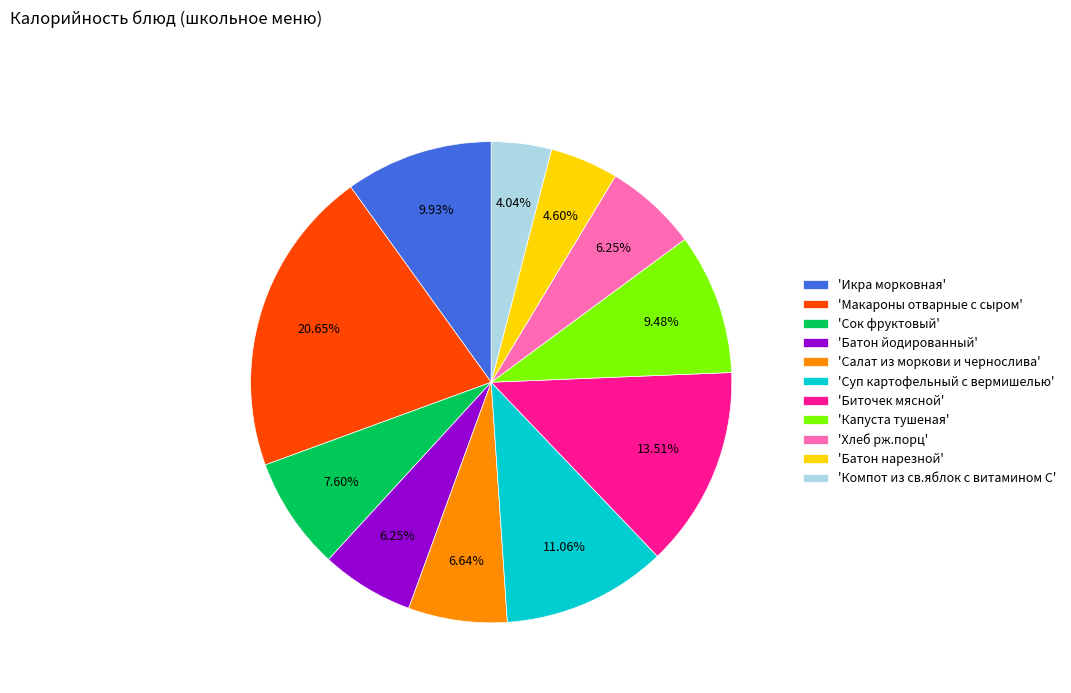

Combined, do 'Биточек мясной' and 'Суп картофельный с вермишелью' account for over 50%?

No